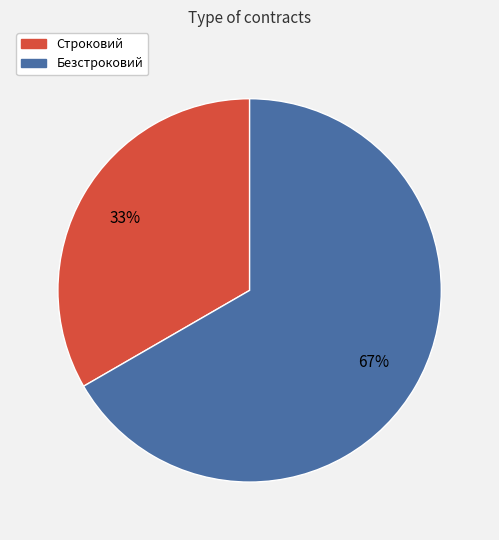

The Строковий slice represents 33% of the pie. True or false?

True